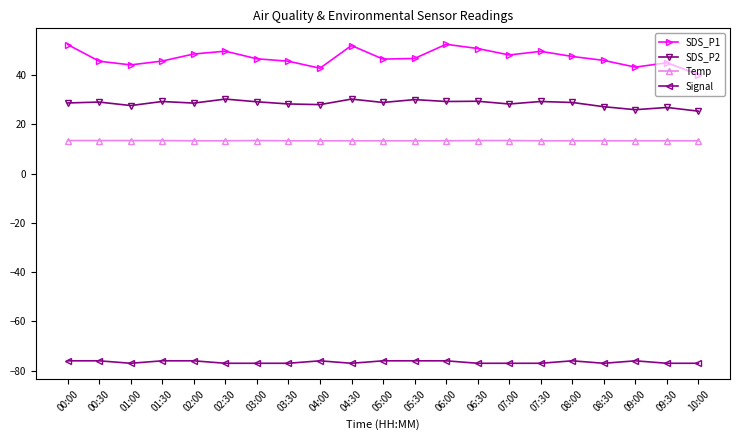

Does the chart display data point markers on the line(s)?

Yes